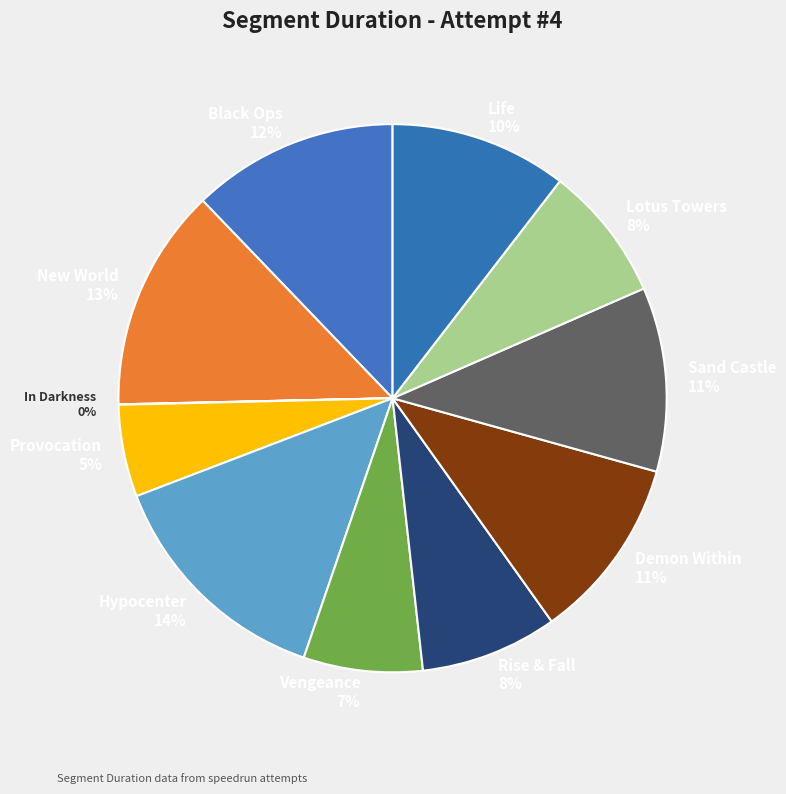

To the nearest percent, what percentage of the pie is Lotus Towers 8%?

8%